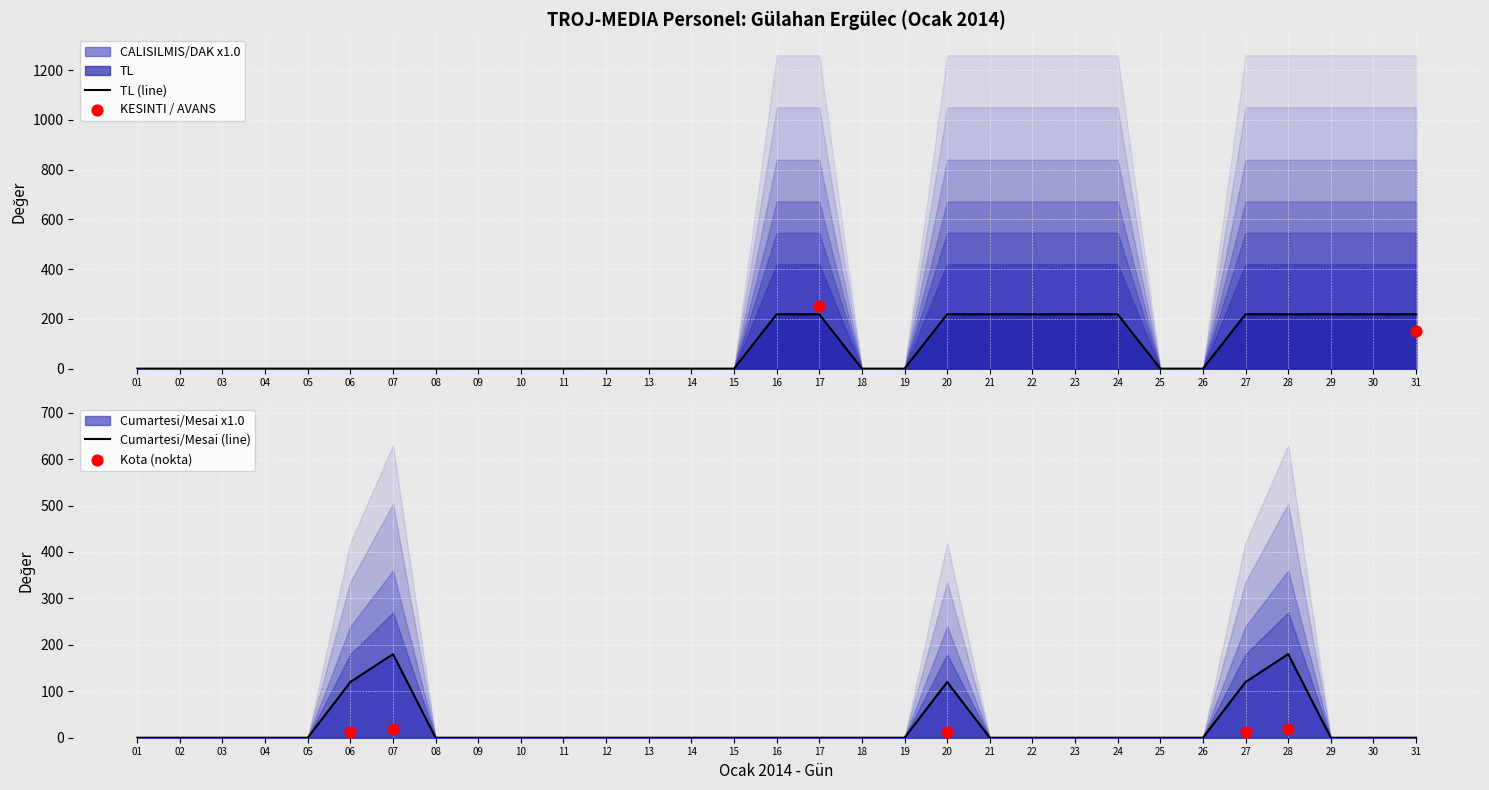

Which series contains the highest Y value?

TL